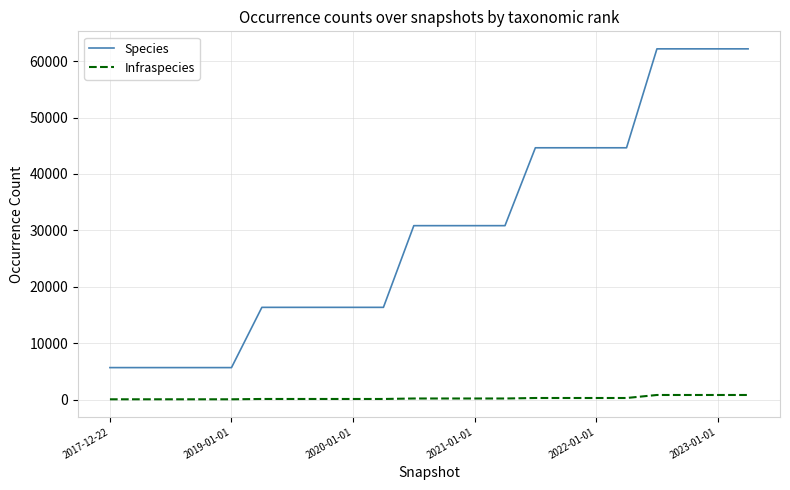

List the series in order of their peak value, lowest first.

Infraspecies, Species